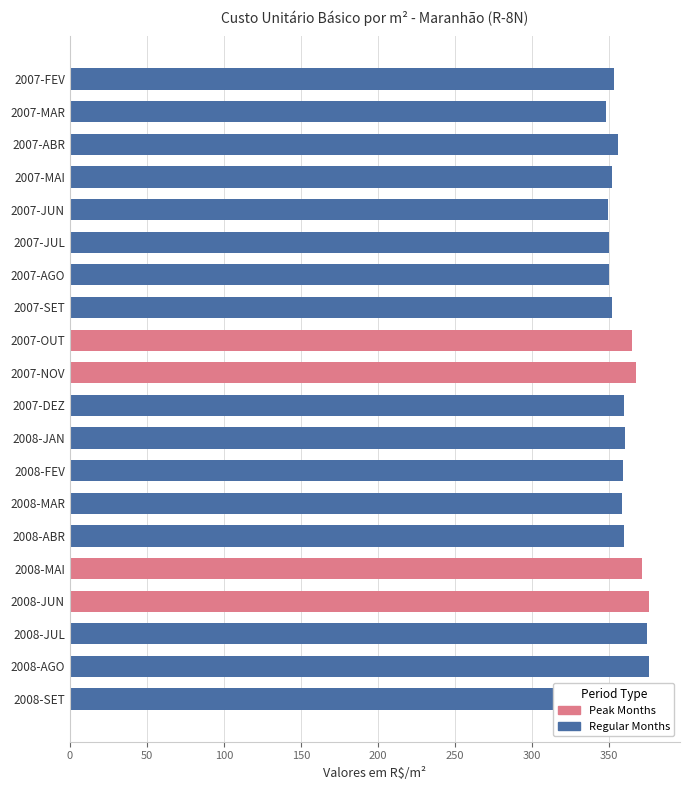

Reading left to right, what are all the values shown in this chart?

353.1	347.9	356.0	352.2	349.2	350.3	350.1	352.0	364.9	367.9	359.8	360.4	358.9	358.2	359.9	371.4	376.1	375.0	376.2	377.3